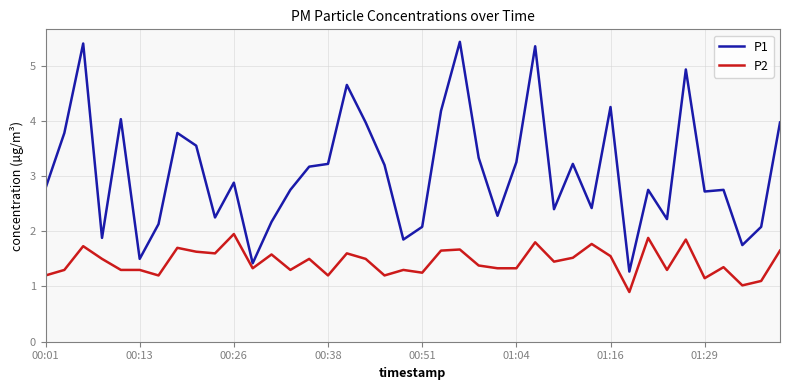

Rank the series by their maximum value, from lowest to highest.

P2, P1